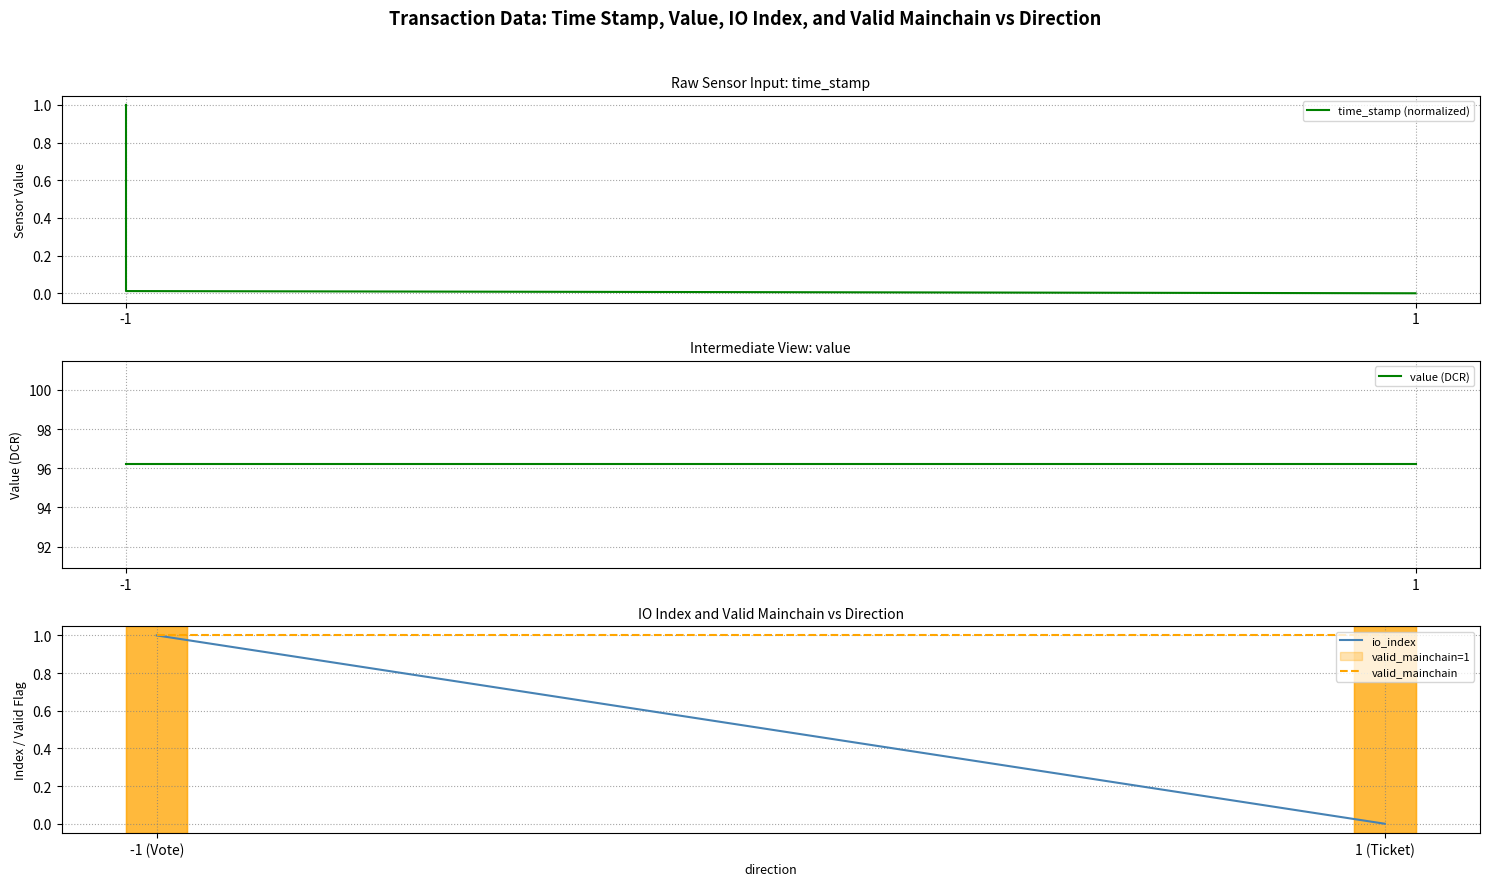

The value of time_stamp (normalized) at 1 is -0.6. True or false?

False